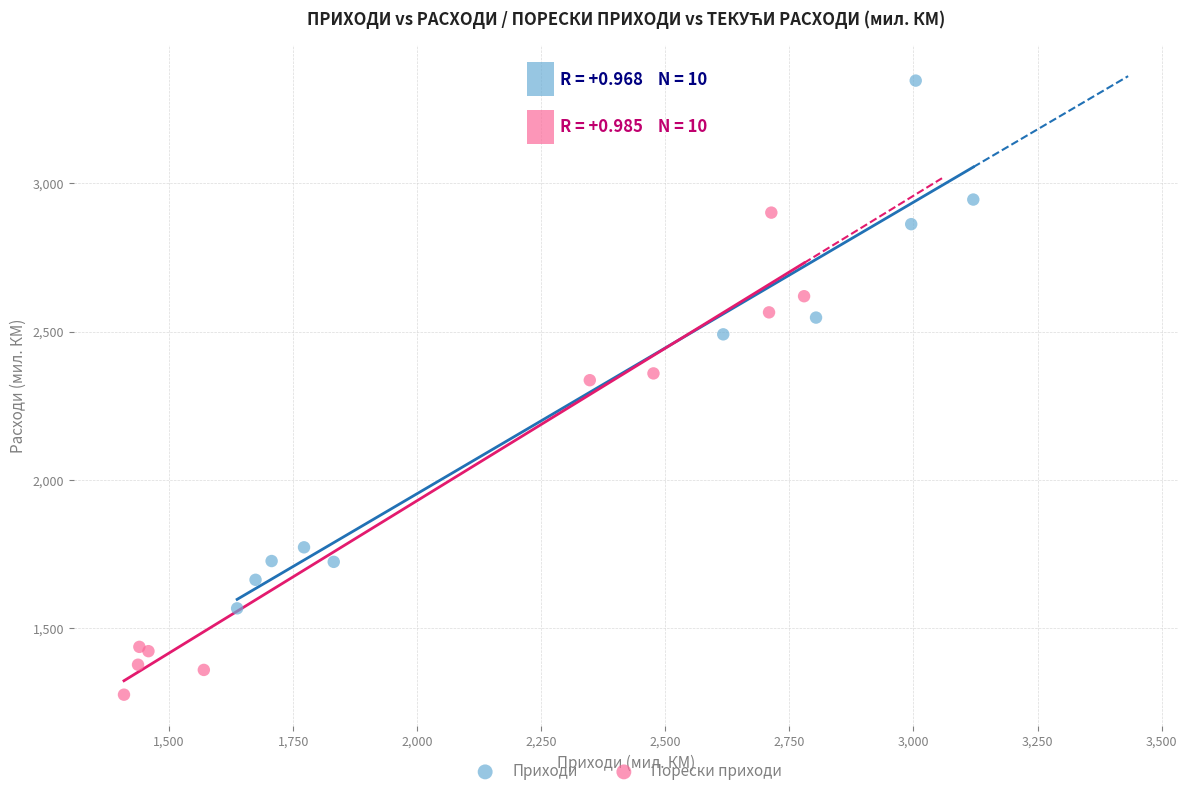

Which series has the largest Y range (max minus min)?

Приходи